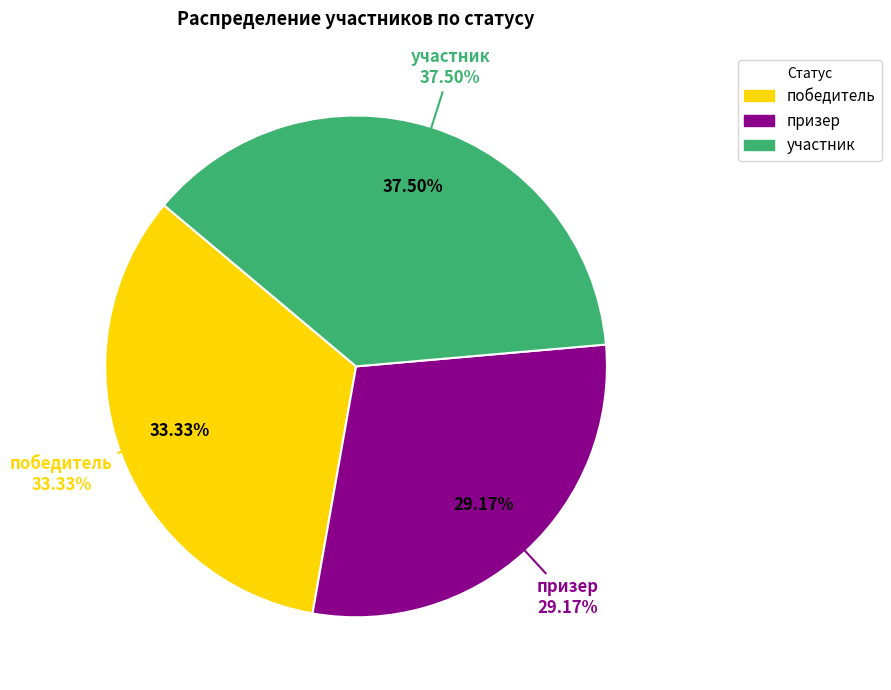

Approximately how many times larger is the value at победитель compared to участник?

0.9